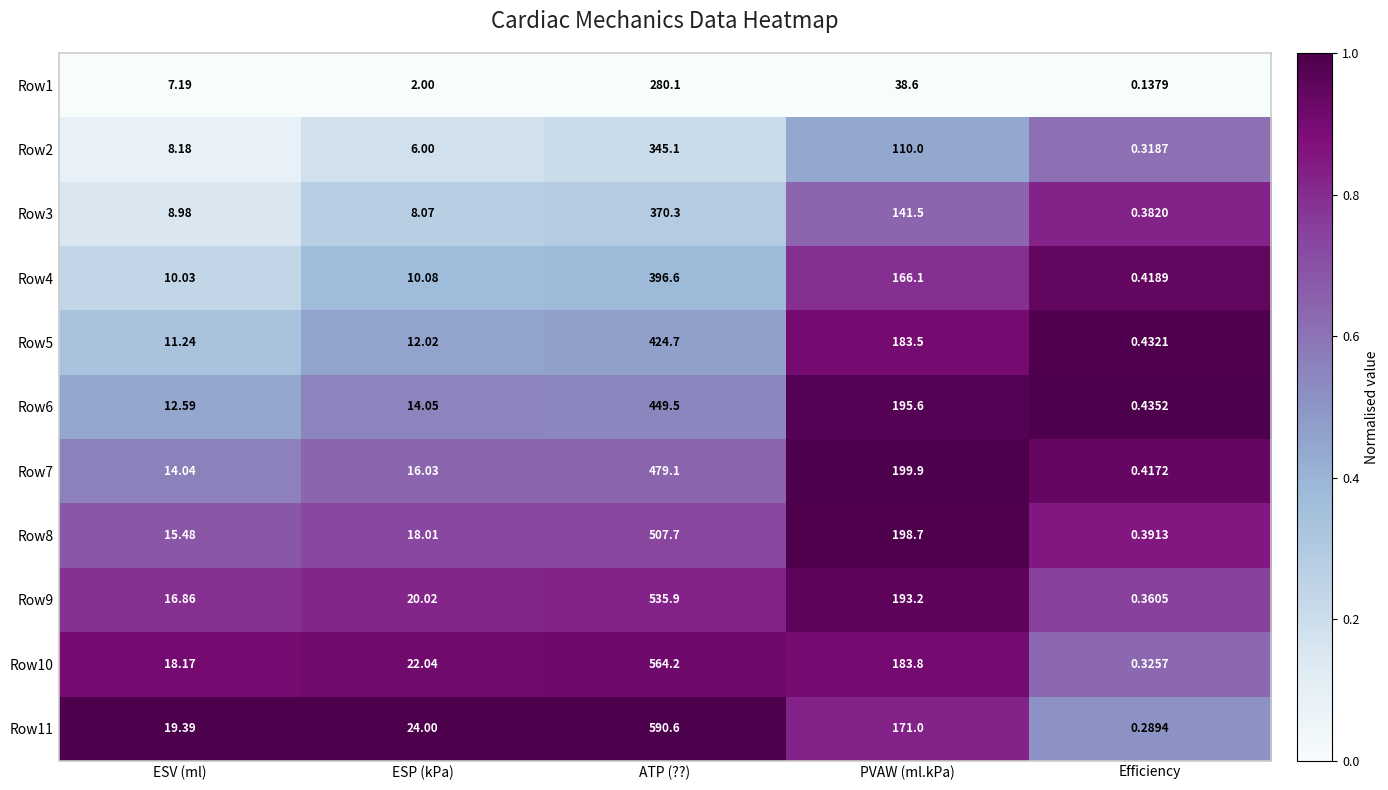

Where is Row3 nearest to the value 185?

PVAW (ml.kPa)